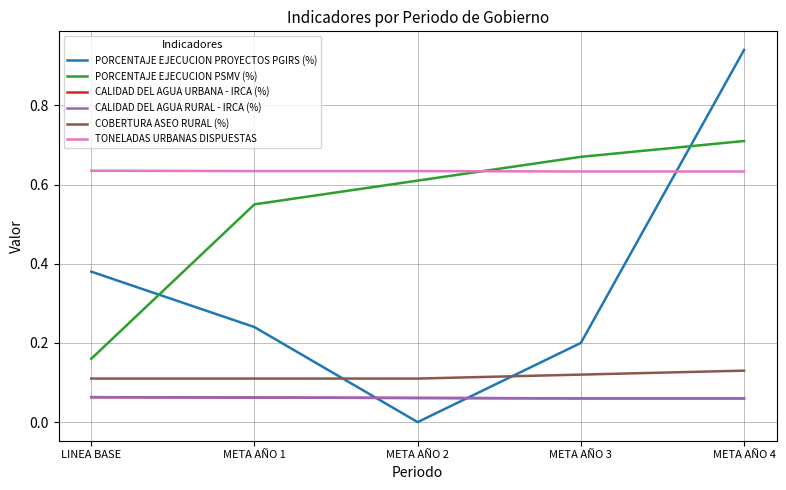

Reading left to right, extract all data points from this chart.

PORCENTAJE EJECUCION PROYECTOS PGIRS (%): 0.4	0.2	0.0	0.2	0.9
PORCENTAJE EJECUCION PSMV (%): 0.2	0.6	0.6	0.7	0.7
CALIDAD DEL AGUA URBANA - IRCA (%): 0.1	0.1	0.1	0.1	0.1
CALIDAD DEL AGUA RURAL - IRCA (%): 0.1	0.1	0.1	0.1	0.1
COBERTURA ASEO RURAL (%): 0.1	0.1	0.1	0.1	0.1
TONELADAS URBANAS DISPUESTAS: 0.6	0.6	0.6	0.6	0.6